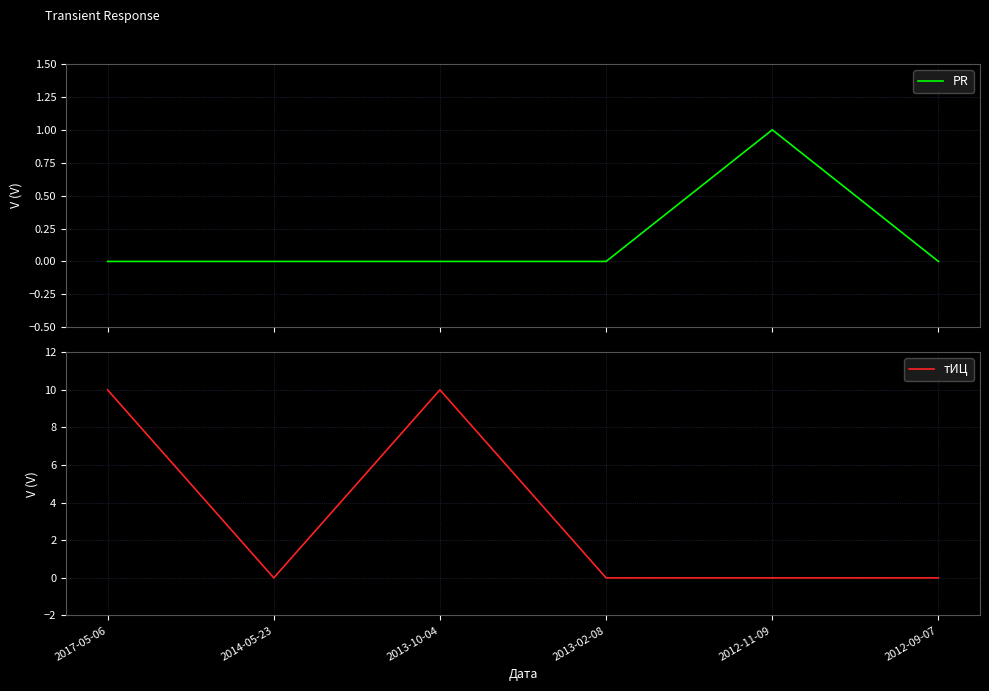

What is the label of the 3rd point from the left?

2013-10-04